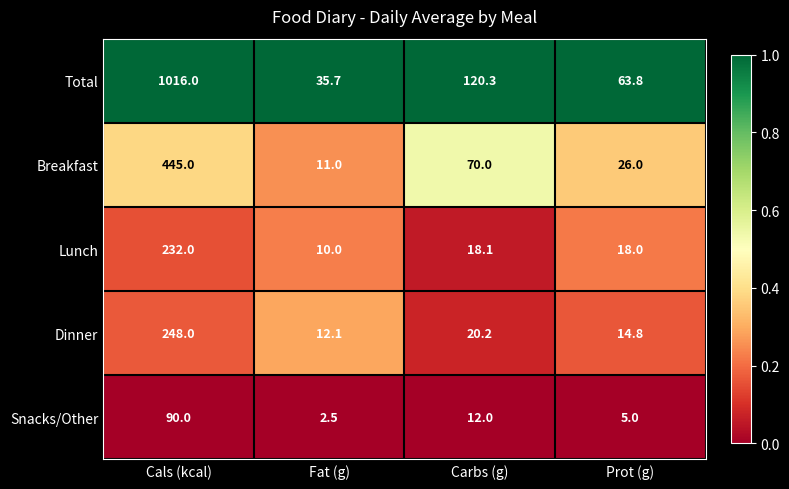

Between Fat (g) and Prot (g), which series saw the biggest shift?

Total